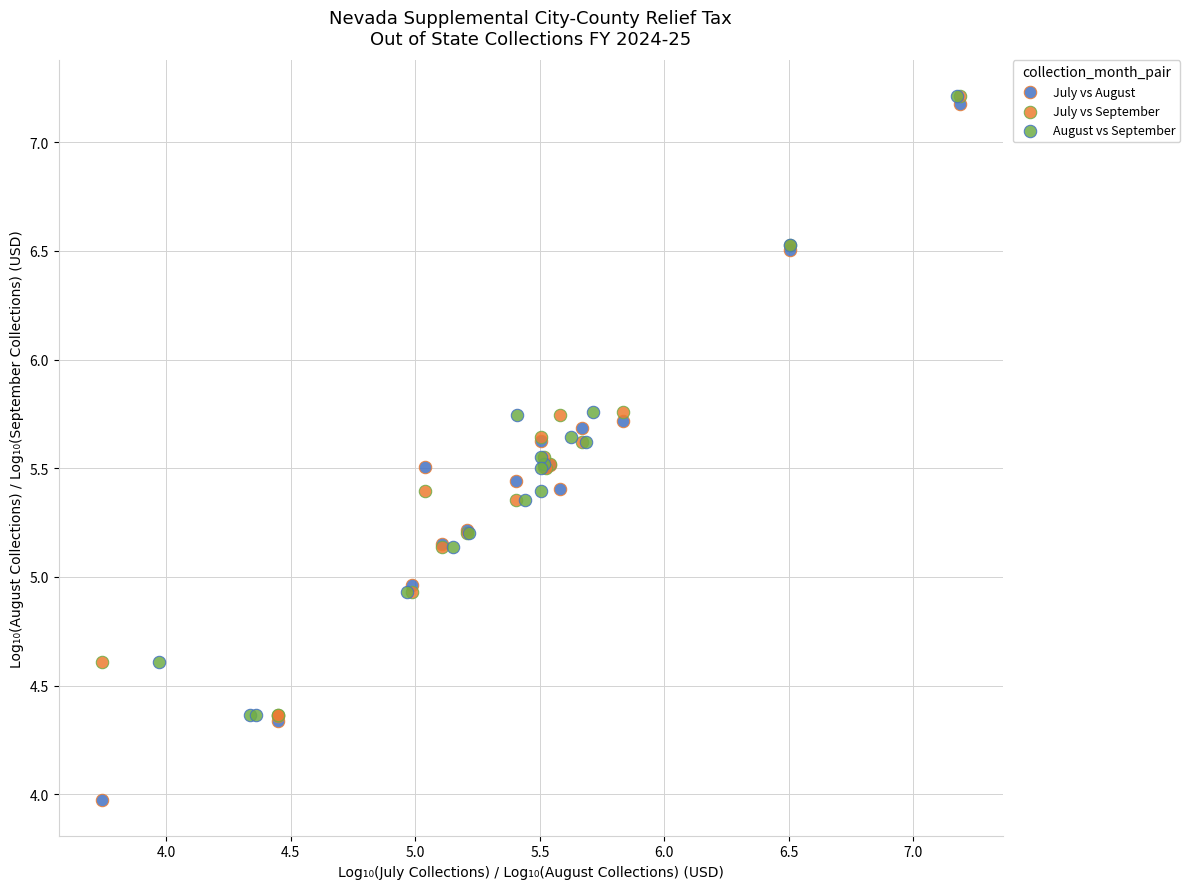

Which series has the largest Y range (max minus min)?

July vs August